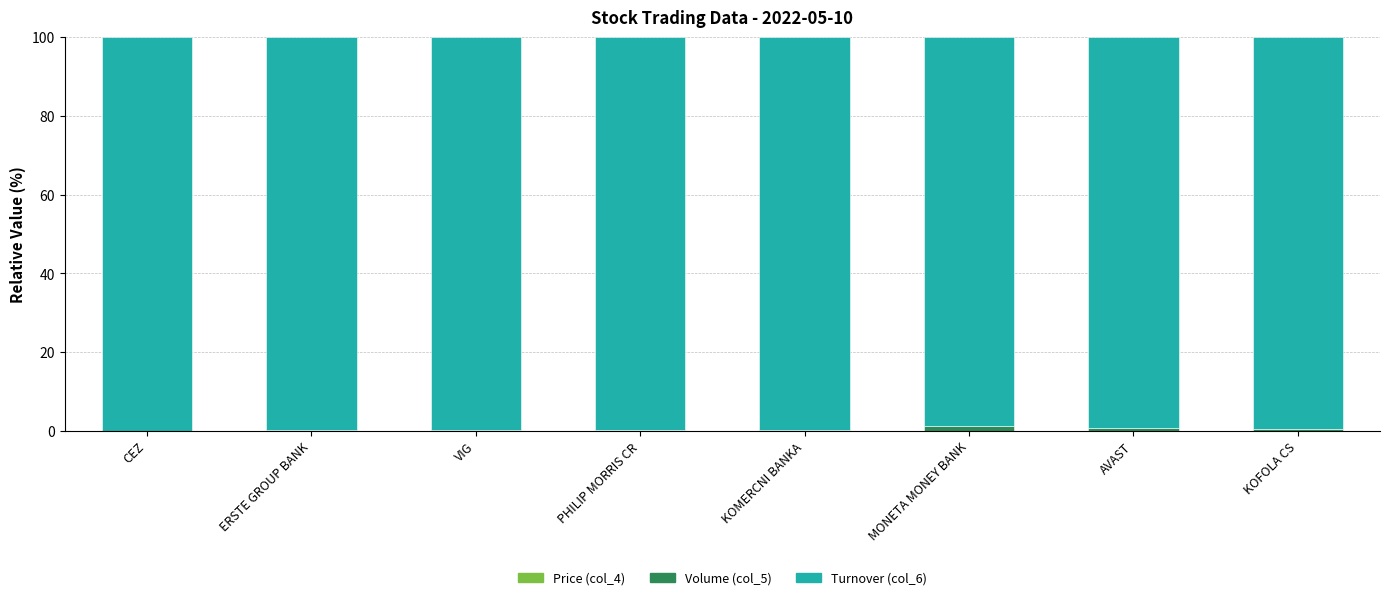

Is it true that Turnover (col_6) equals 45.1 at PHILIP MORRIS CR?

False